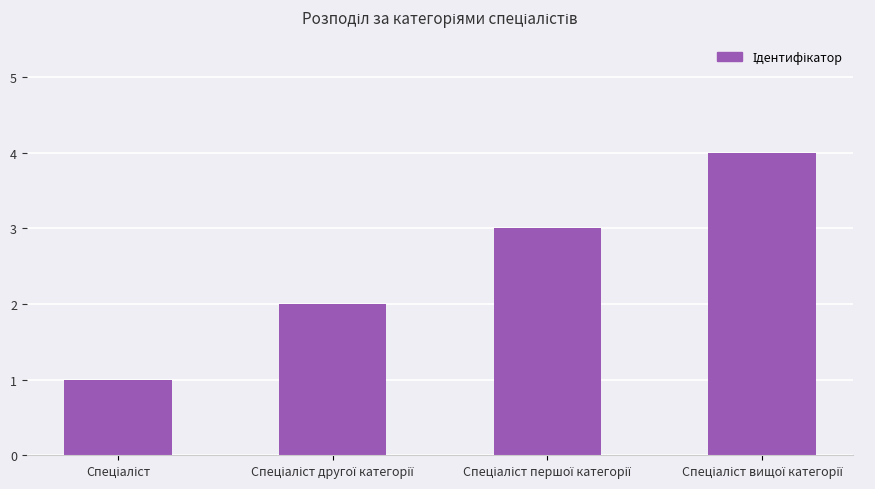

What is the sum of all values?

10